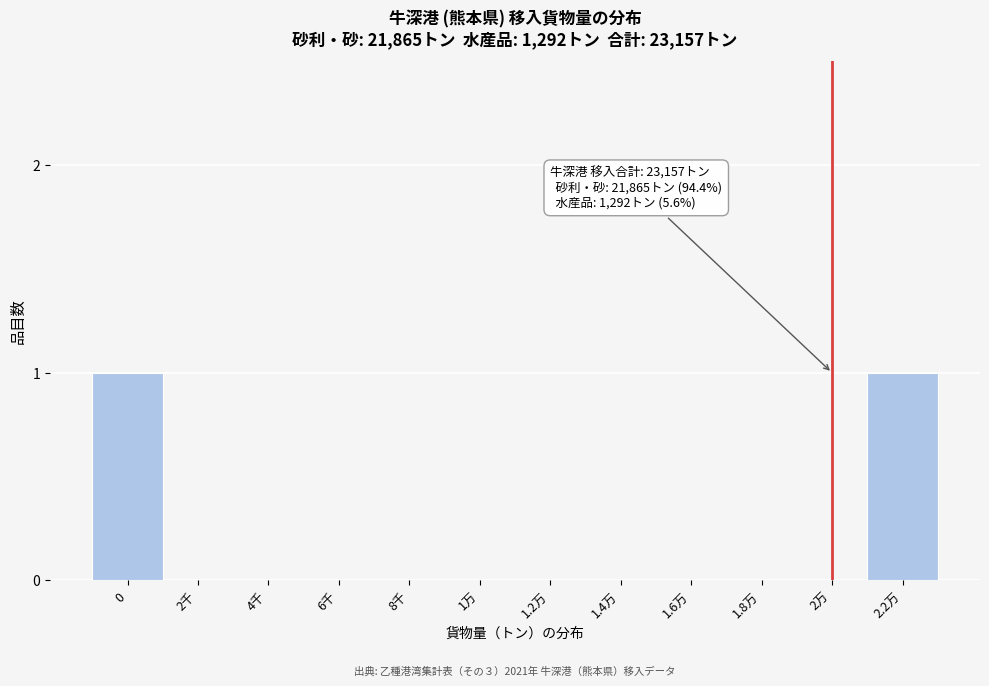

Reading left to right, extract all data points from this chart.

0=1	2千=0	4千=0	6千=0	8千=0	1万=0	1.2万=0	1.4万=0	1.6万=0	1.8万=0	2万=0	2.2万=1